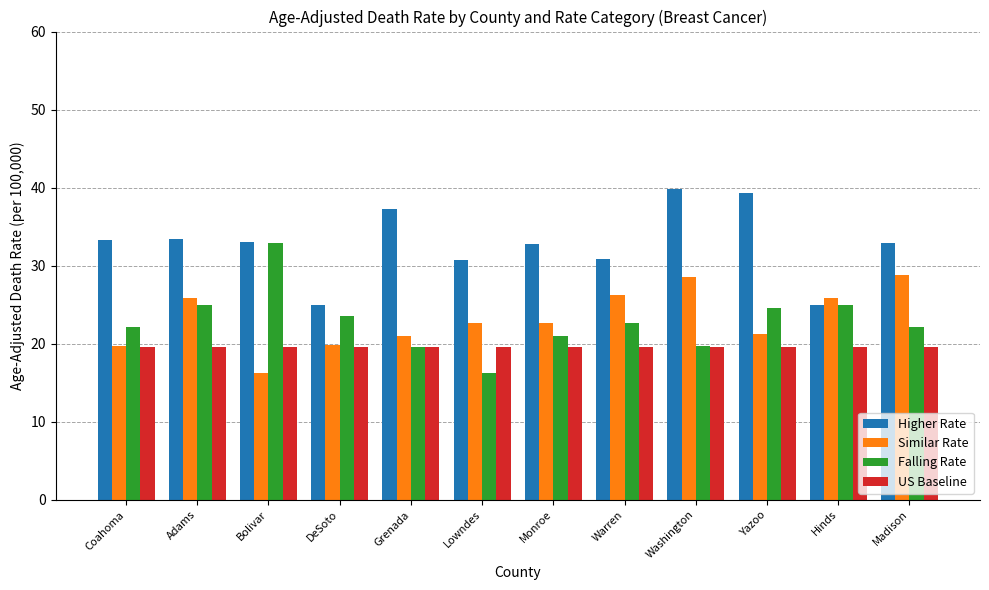

What is the difference between the highest and lowest values at Washington?

20.2